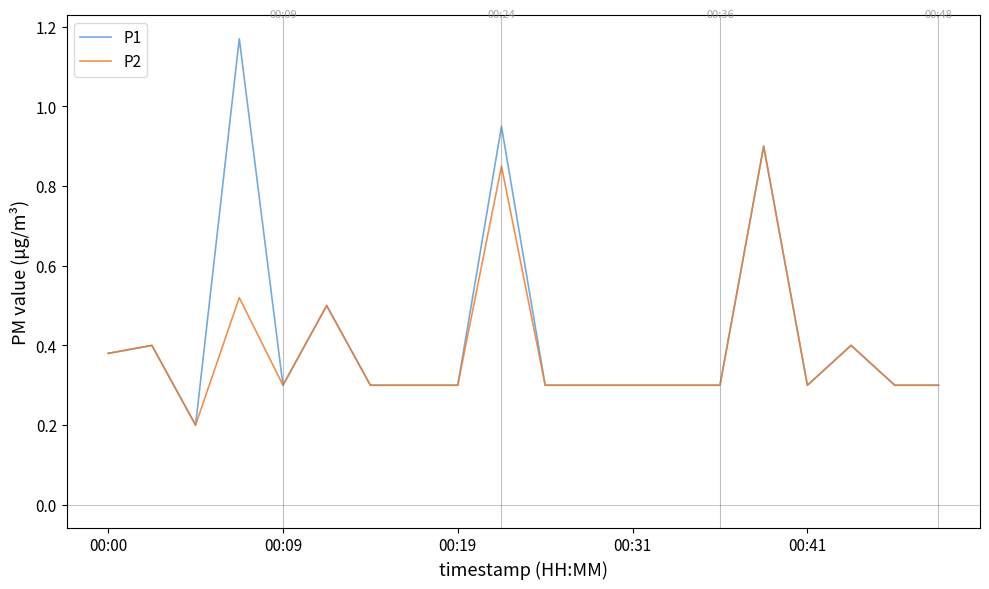

At how many categories does at least one series exceed 0?

20